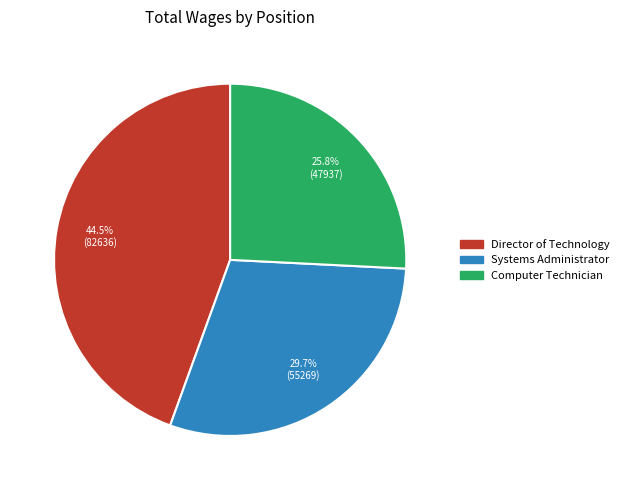

Rank the categories by value from lowest to highest.

Computer Technician, Systems Administrator, Director of Technology